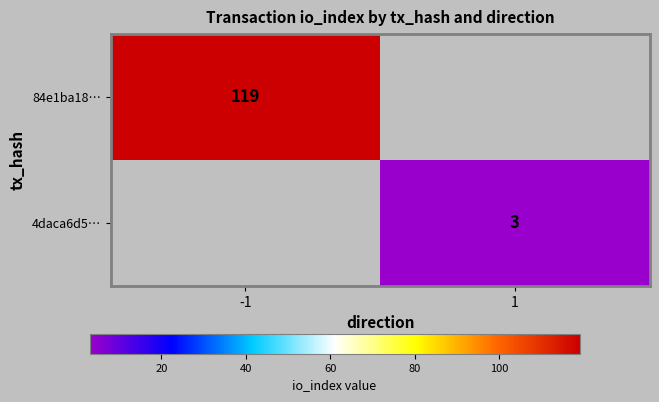

True or false: 4daca6d5… has a value of 5 at 1.

False